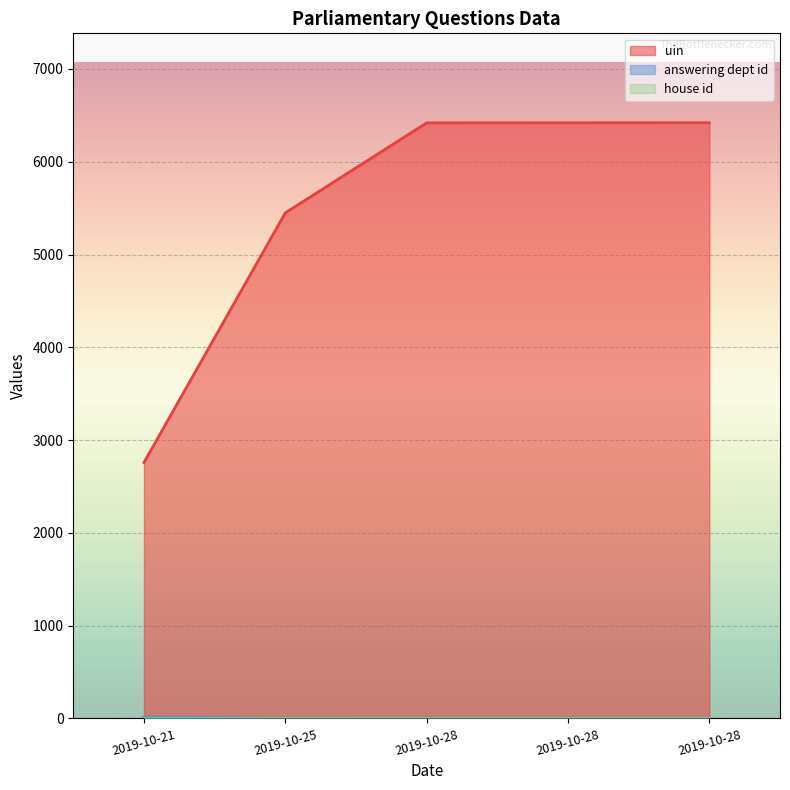

Where is the first local maximum for uin?

2019-10-28